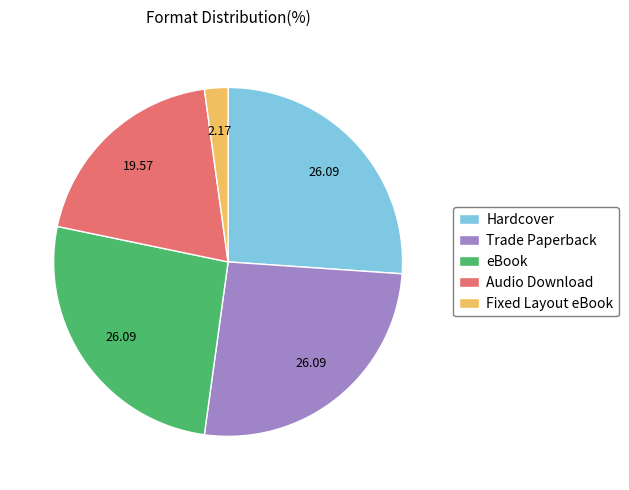

Is there any slice that represents more than half of the pie?

No